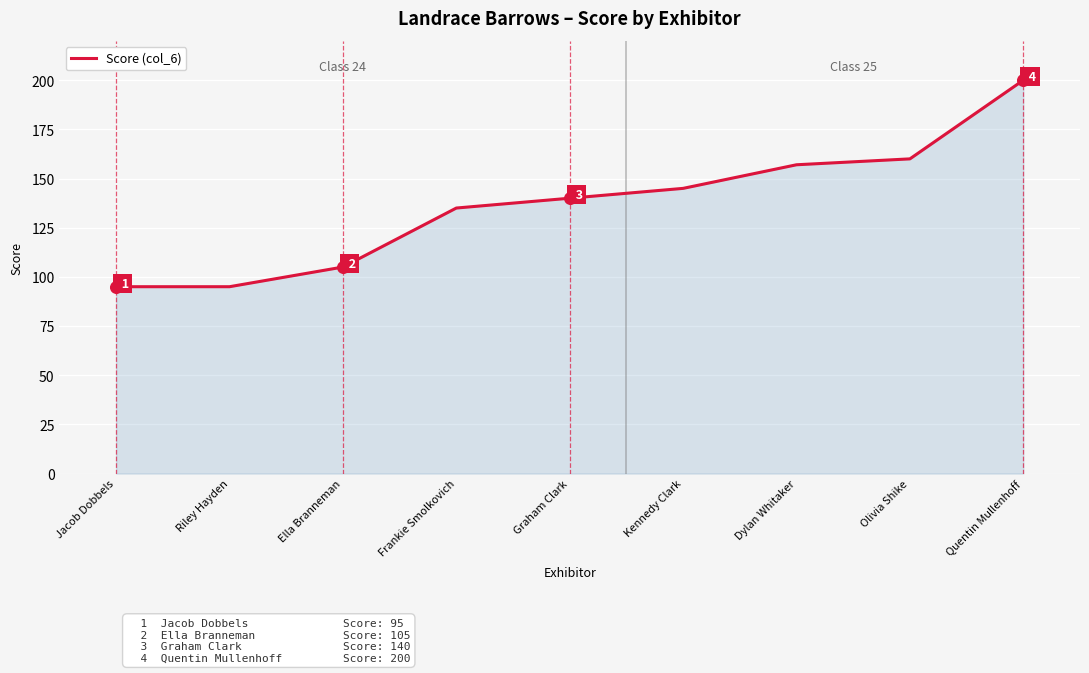

Which has a higher value, Ella Branneman or Frankie Smolkovich?

Frankie Smolkovich